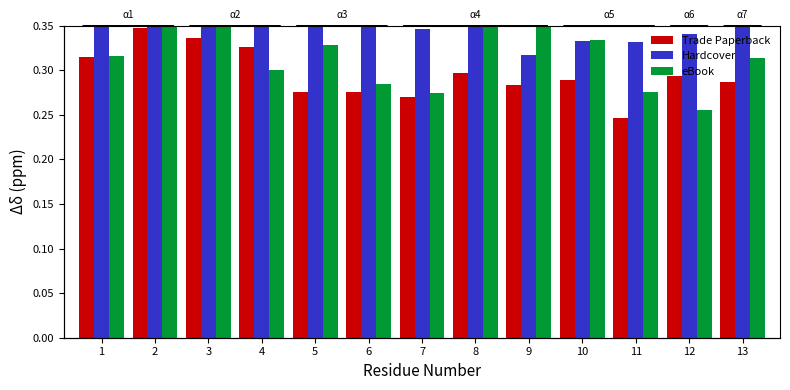

How many data points does each series have?

13